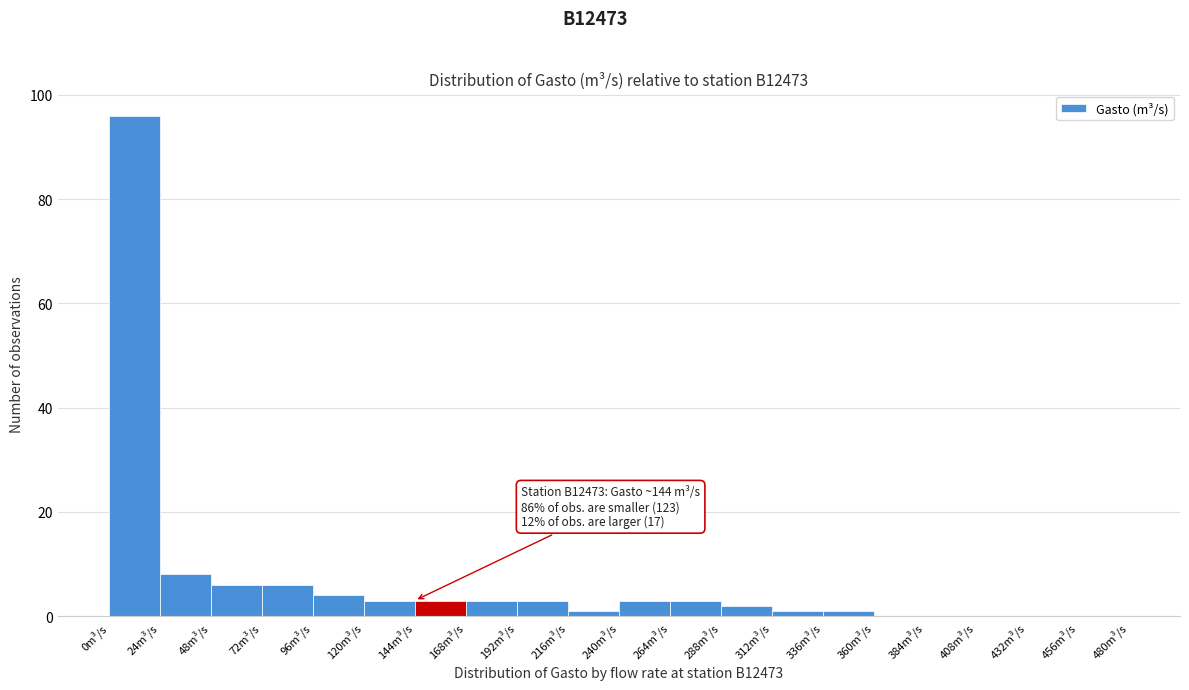

Which range on the x-axis has the tallest bar?

0 to 24